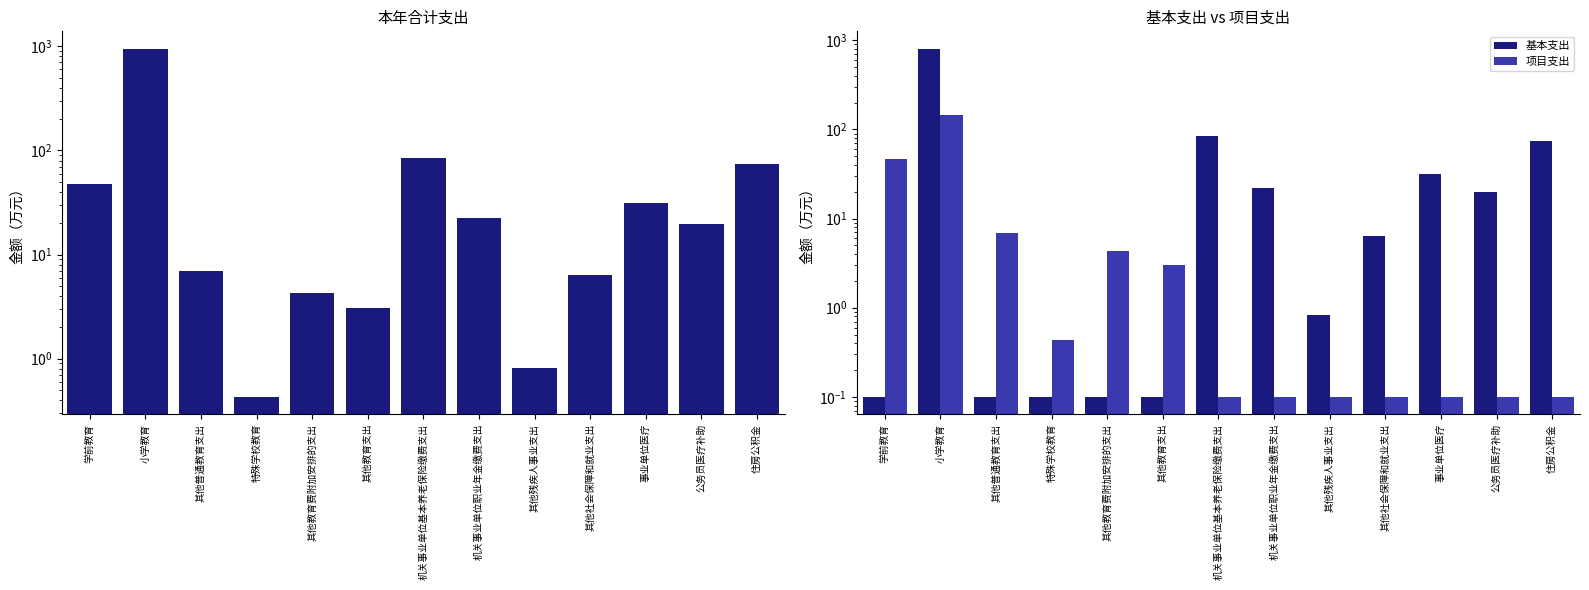

True or false: 合计 has a value of 11.4 at 公务员医疗补助.

False